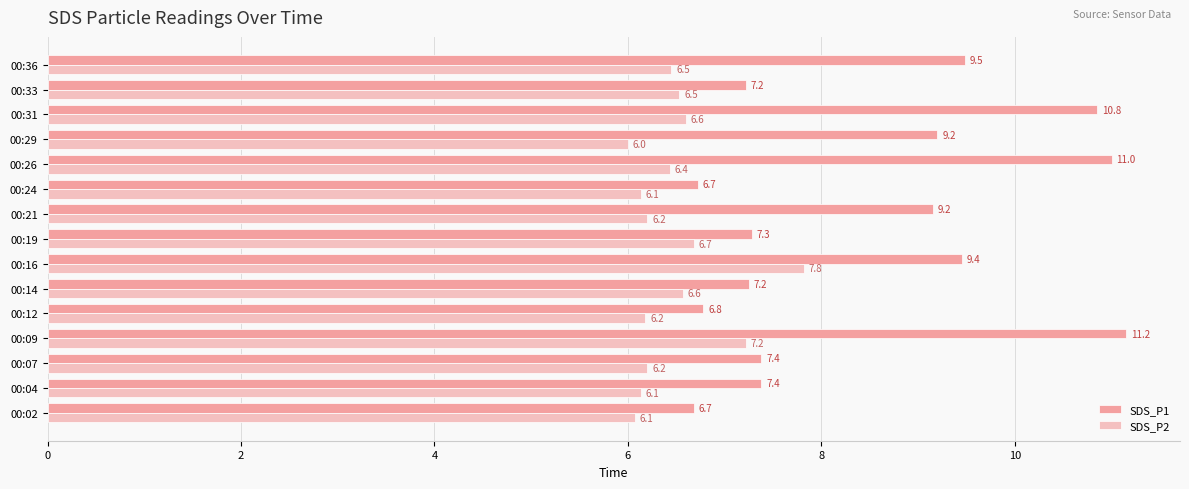

What value does the SDS_P1 series have at 00:26?

11.0